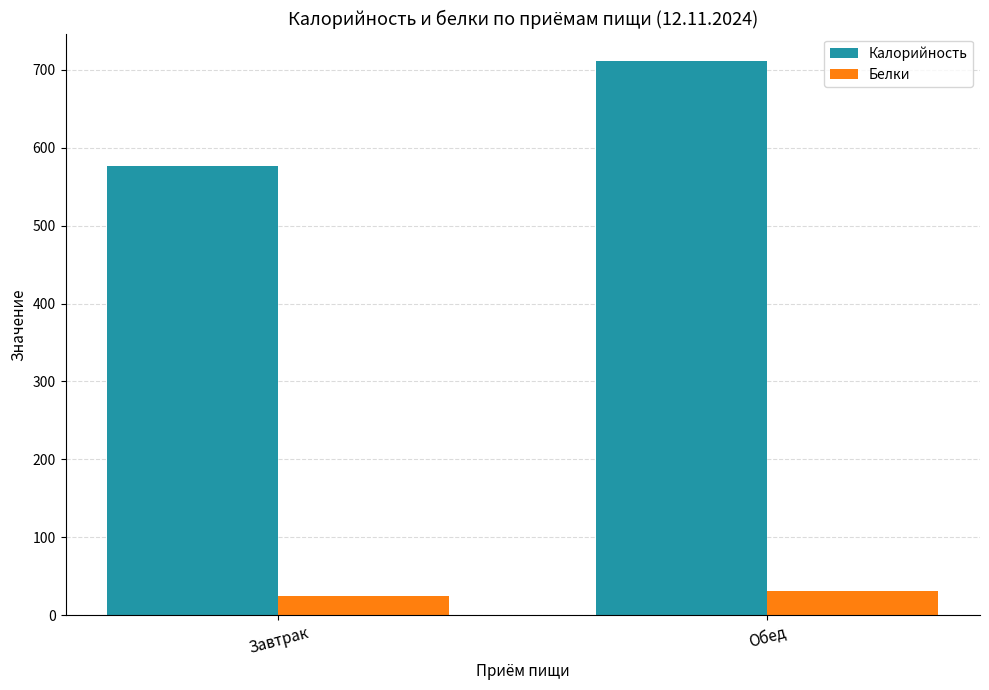

Rank the series by their average value, from highest to lowest.

Калорийность, Белки